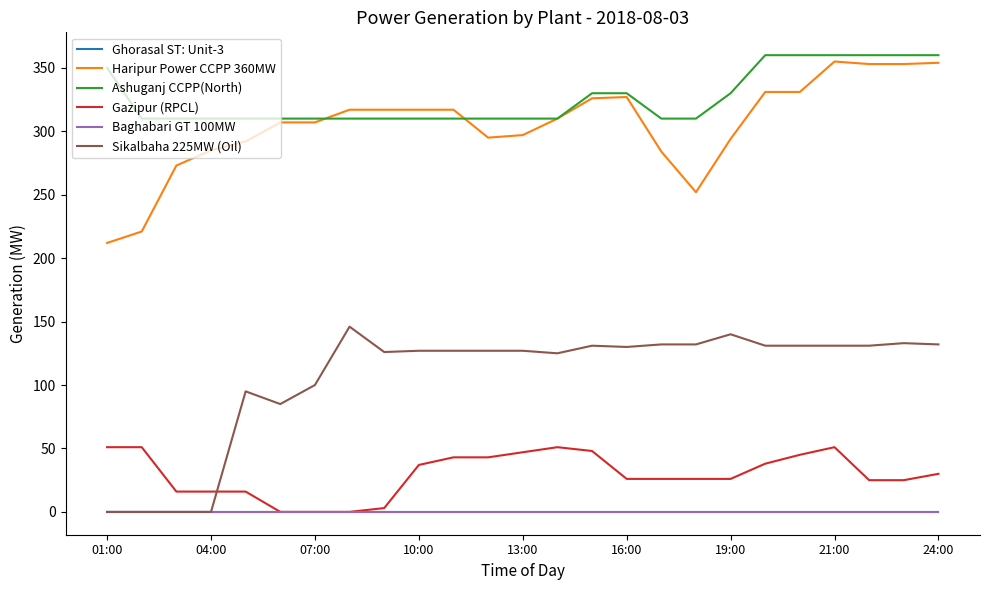

Is this an area chart (filled region under the line)?

No